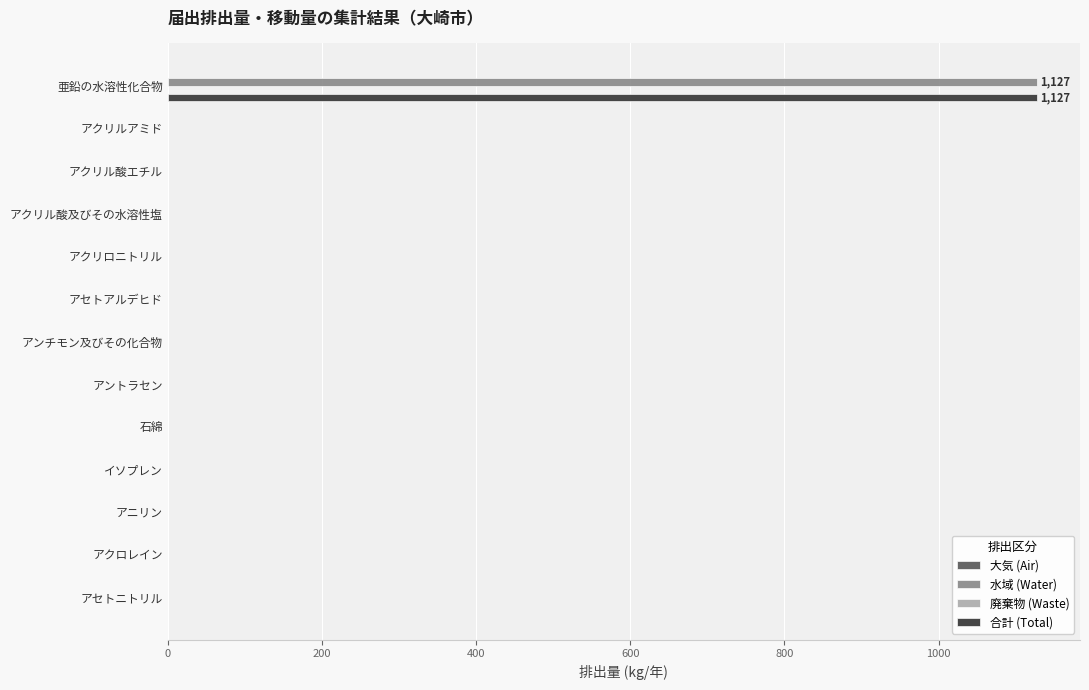

At which category is the sum across all series the highest?

亜鉛の水溶性化合物